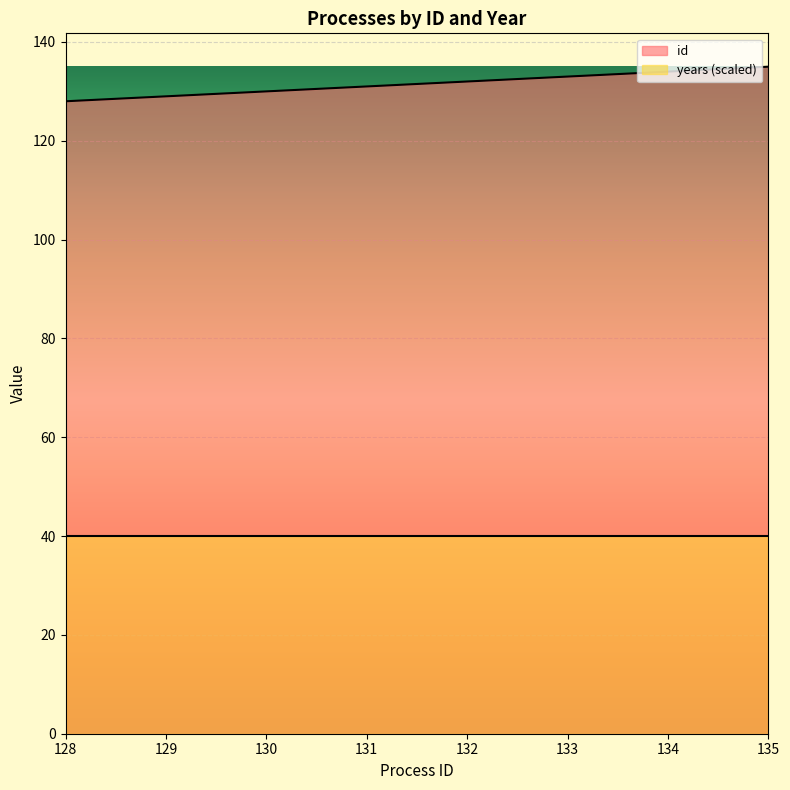

List the labels in order of value, largest first.

135, 134, 133, 132, 131, 130, 129, 128